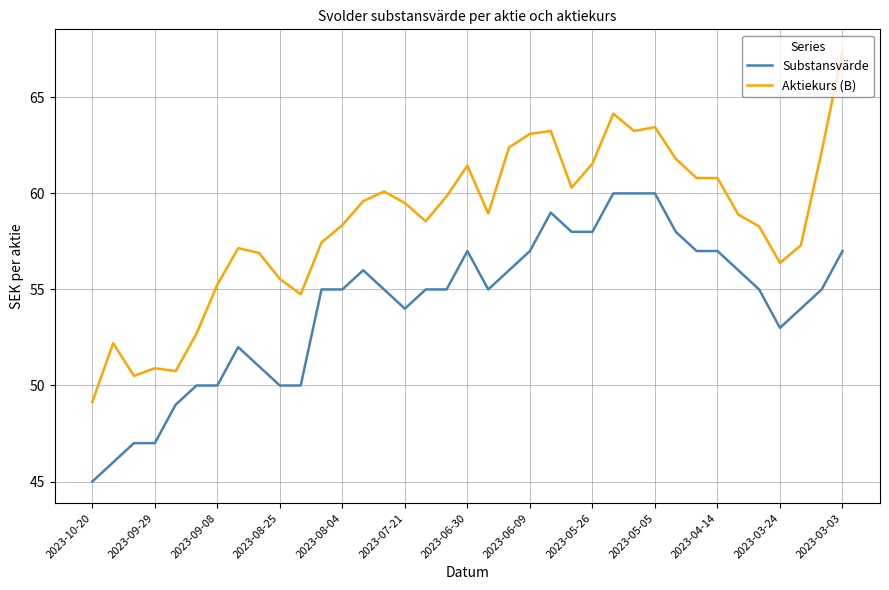

What is the average value of the Substansvärde series?

54.2